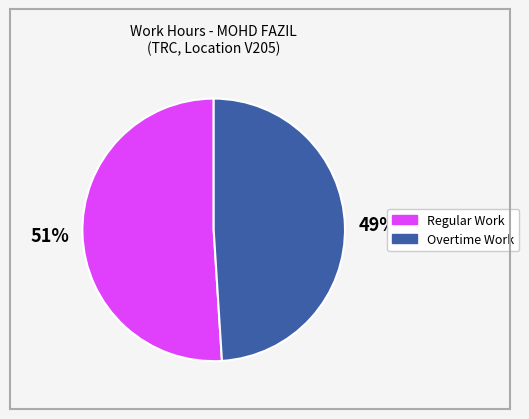

Is there any slice that represents more than half of the pie?

Yes